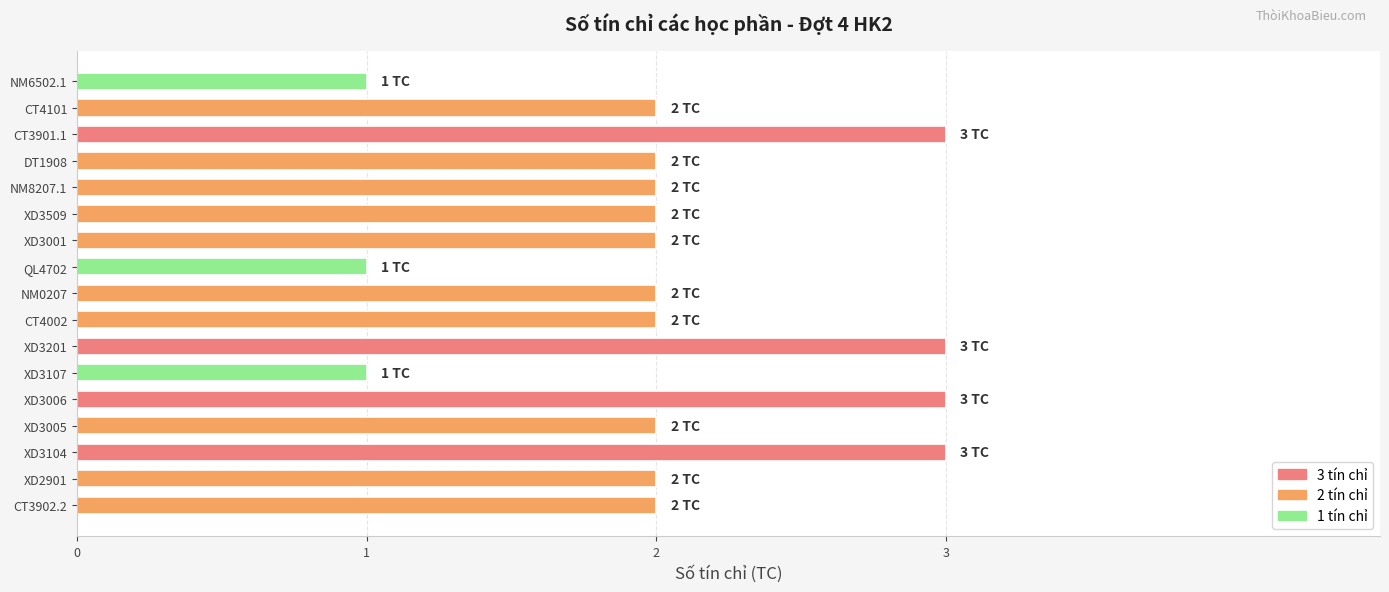

What is the greatest value displayed?

3